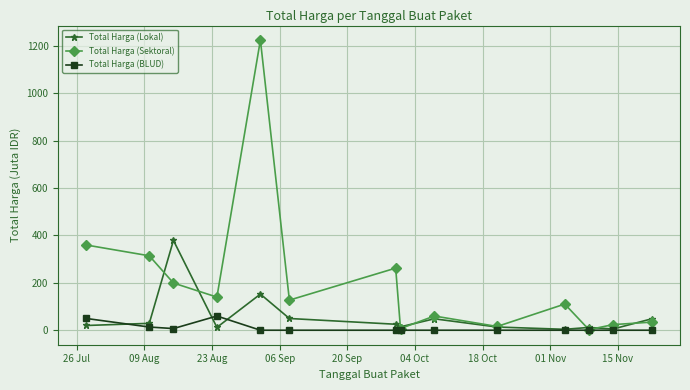

Which series has the largest total across all categories?

Total Harga (Sektoral)